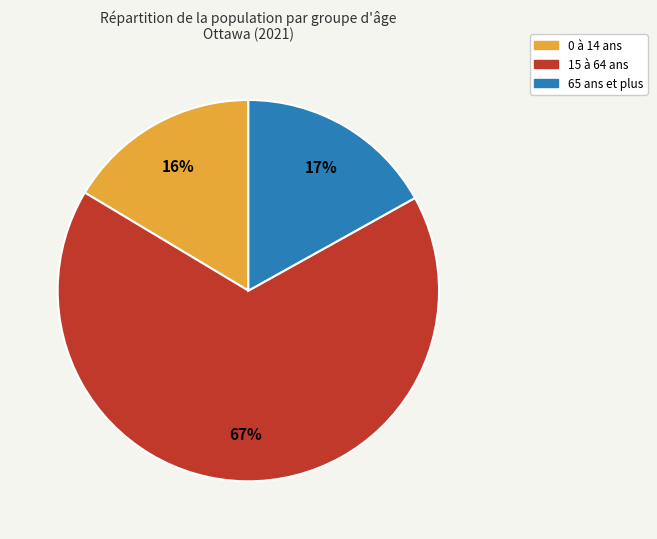

To the nearest percent, what is the average slice percentage?

33%